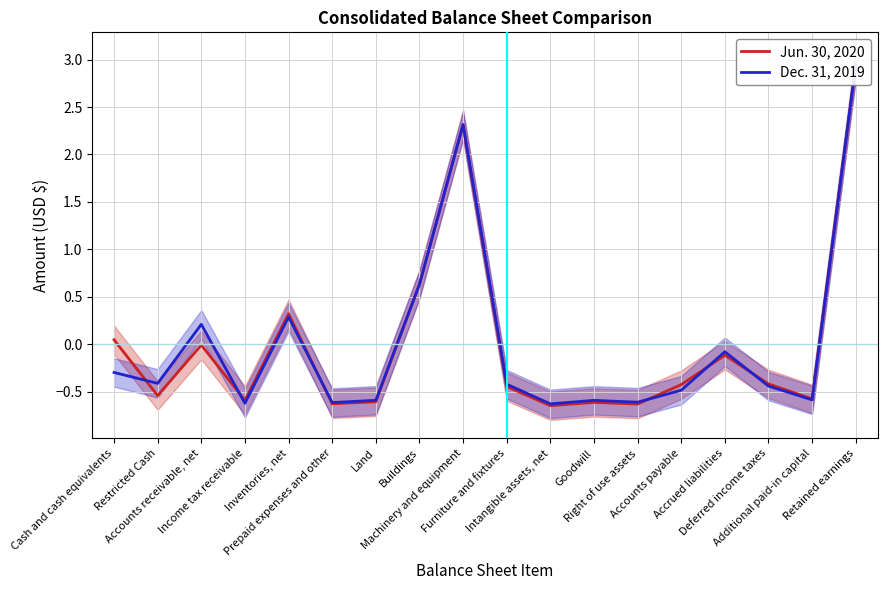

What is the label of the 11th point from the right?

Buildings